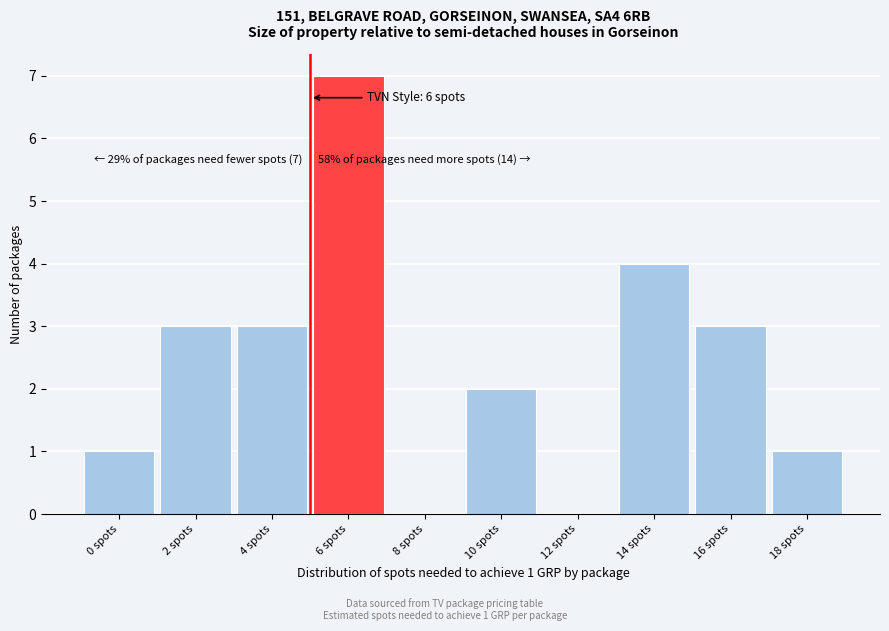

Reading right to left, list all the values displayed in this chart.

18 spots=1	16 spots=3	14 spots=4	12 spots=0	10 spots=2	8 spots=0	6 spots=7	4 spots=3	2 spots=3	0 spots=1